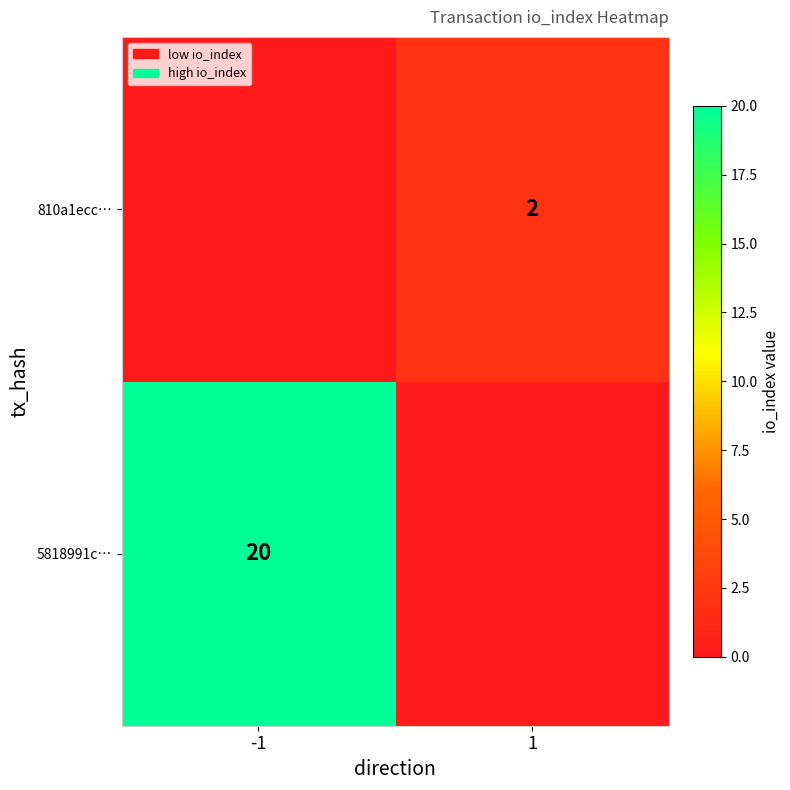

Between -1 and 1, which is larger?

-1